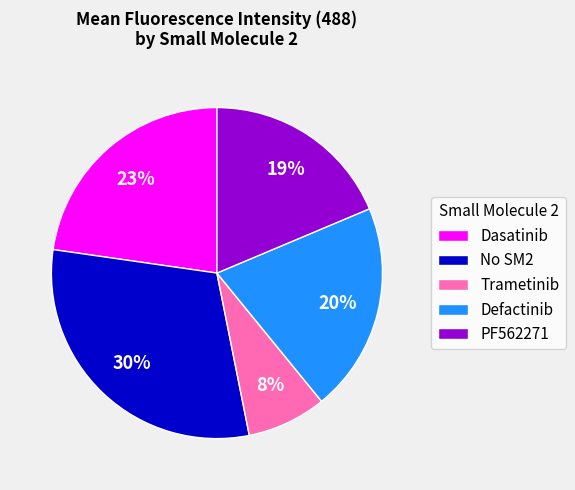

To the nearest percent, what is the average slice percentage?

20%